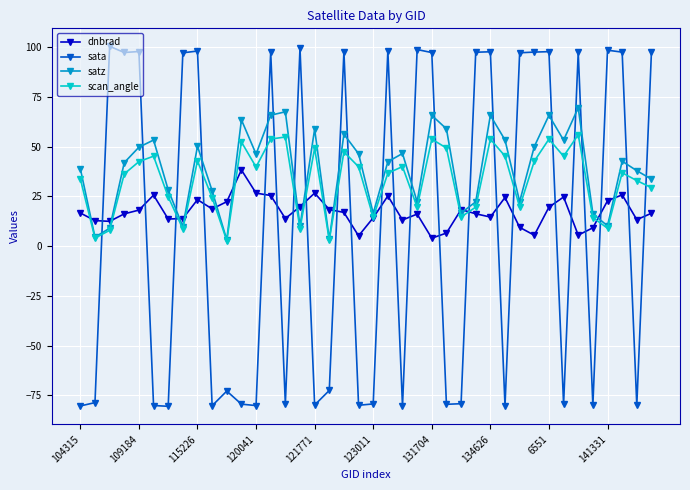

True or false: sata has more than 2 interior local peaks.

True